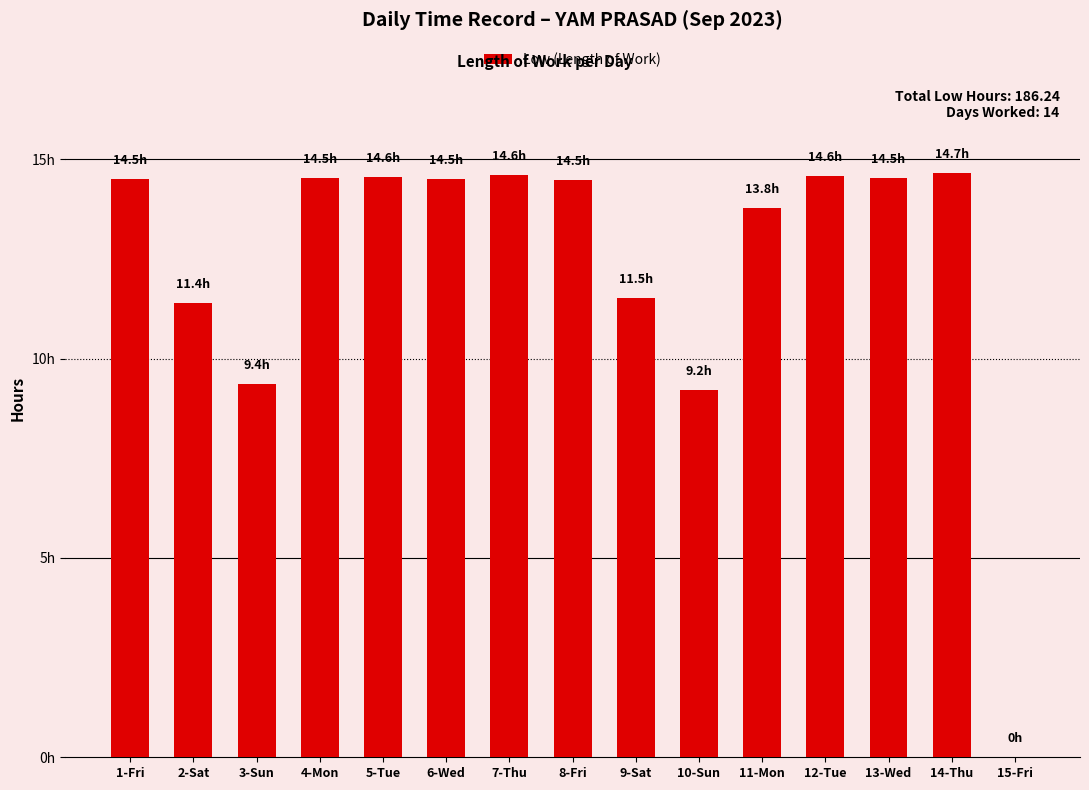

What is the sum of all values?

186.2